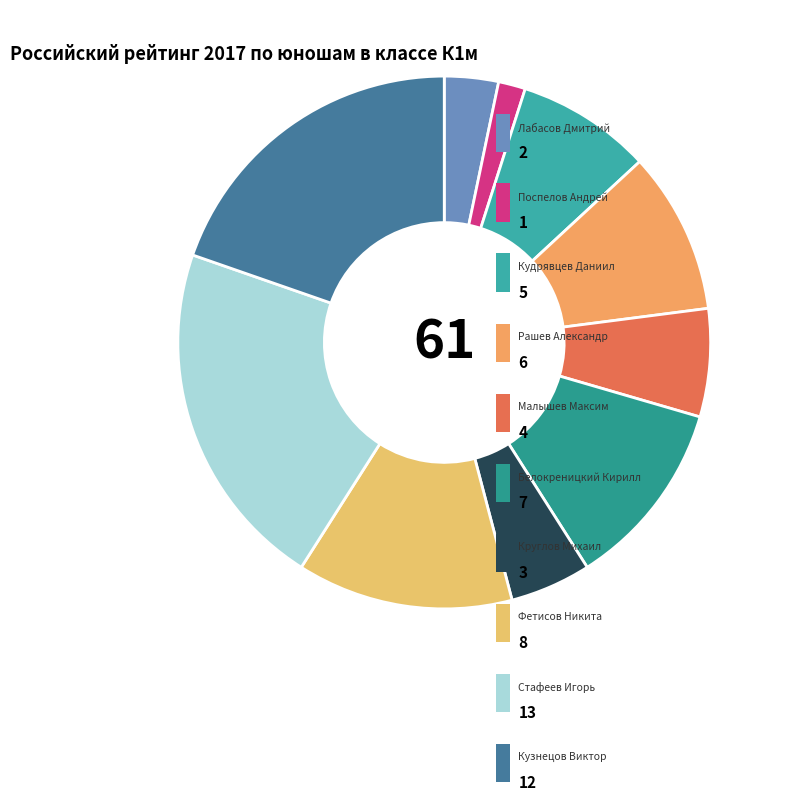

Count the number of slices in the pie.

10